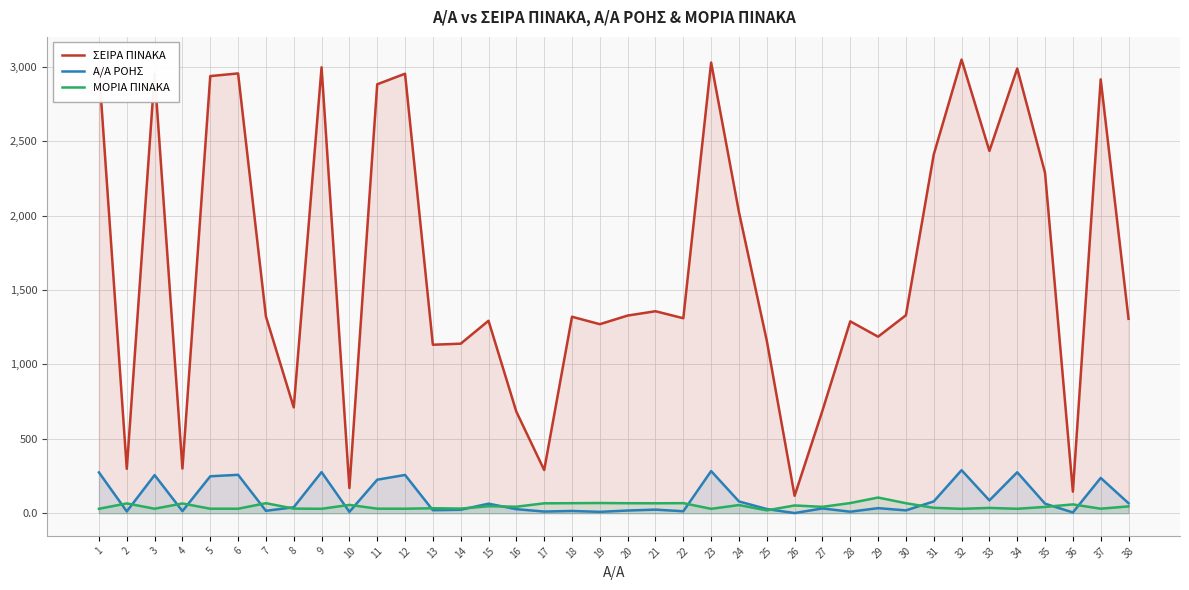

What are all the series names shown in the legend?

ΣΕΙΡΑ ΠΙΝΑΚΑ, Α/Α ΡΟΗΣ, ΜΟΡΙΑ ΠΙΝΑΚΑ